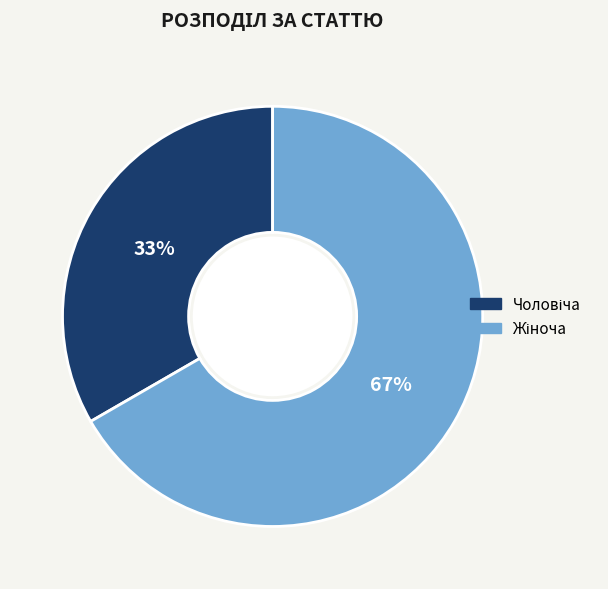

To the nearest percent, what is the average slice percentage?

50%